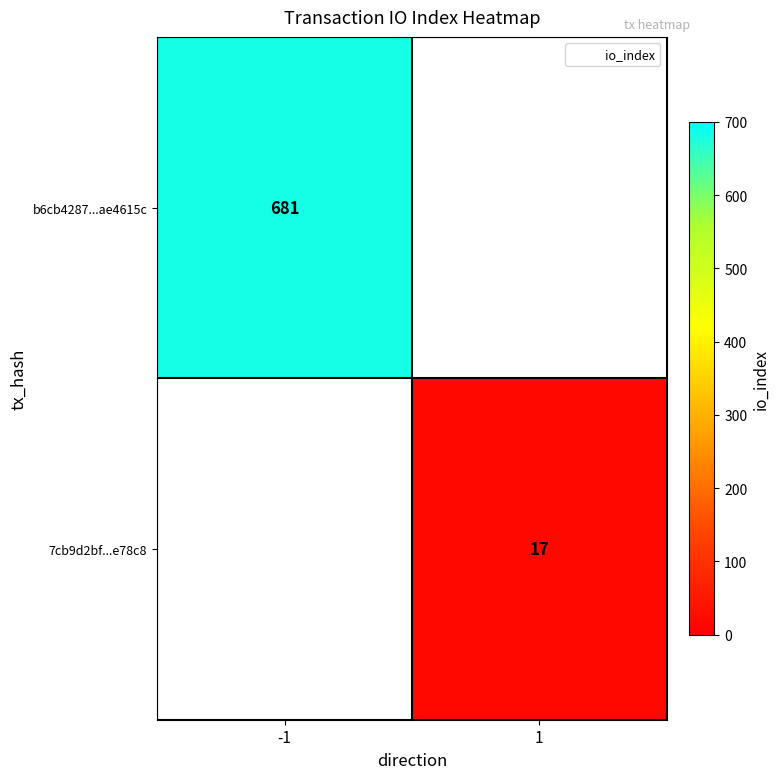

How many distinct data groups are displayed?

2